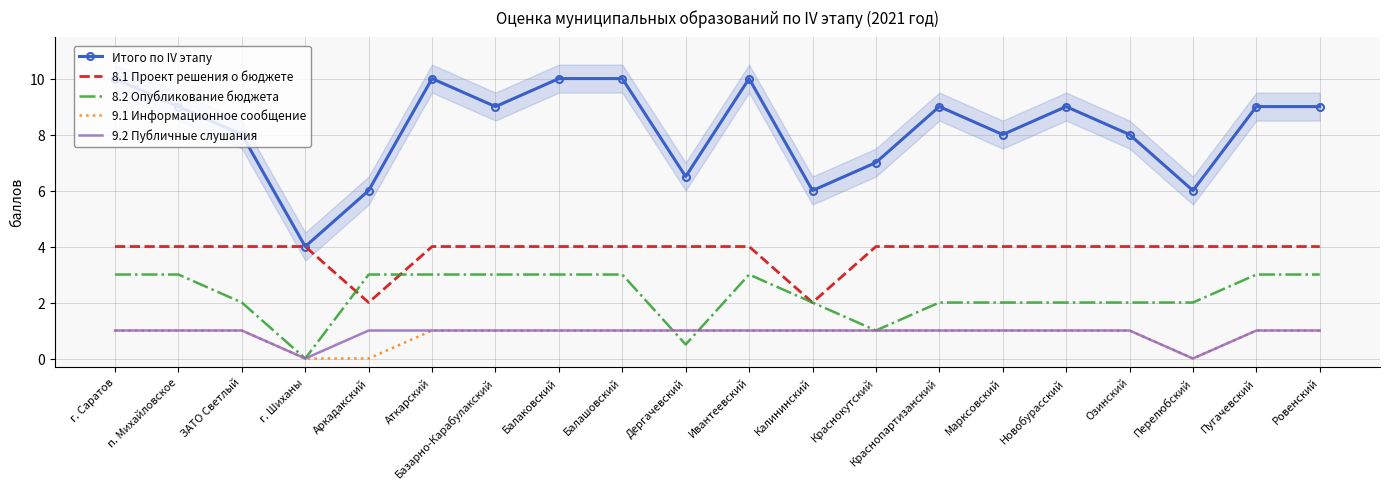

Reading left to right, transcribe all the data shown in this chart.

Итого по IV этапу: 10.0	9.0	8.0	4.0	6.0	10.0	9.0	10.0	10.0	6.5	10.0	6.0	7.0	9.0	8.0	9.0	8.0	6.0	9.0	9.0
8.1 Проект решения о бюджете: 4.0	4.0	4.0	4.0	2.0	4.0	4.0	4.0	4.0	4.0	4.0	2.0	4.0	4.0	4.0	4.0	4.0	4.0	4.0	4.0
8.2 Опубликование бюджета: 3.0	3.0	2.0	0.0	3.0	3.0	3.0	3.0	3.0	0.5	3.0	2.0	1.0	2.0	2.0	2.0	2.0	2.0	3.0	3.0
9.1 Информационное сообщение: 1.0	1.0	1.0	0.0	0.0	1.0	1.0	1.0	1.0	1.0	1.0	1.0	1.0	1.0	1.0	1.0	1.0	0.0	1.0	1.0
9.2 Публичные слушания: 1.0	1.0	1.0	0.0	1.0	1.0	1.0	1.0	1.0	1.0	1.0	1.0	1.0	1.0	1.0	1.0	1.0	0.0	1.0	1.0